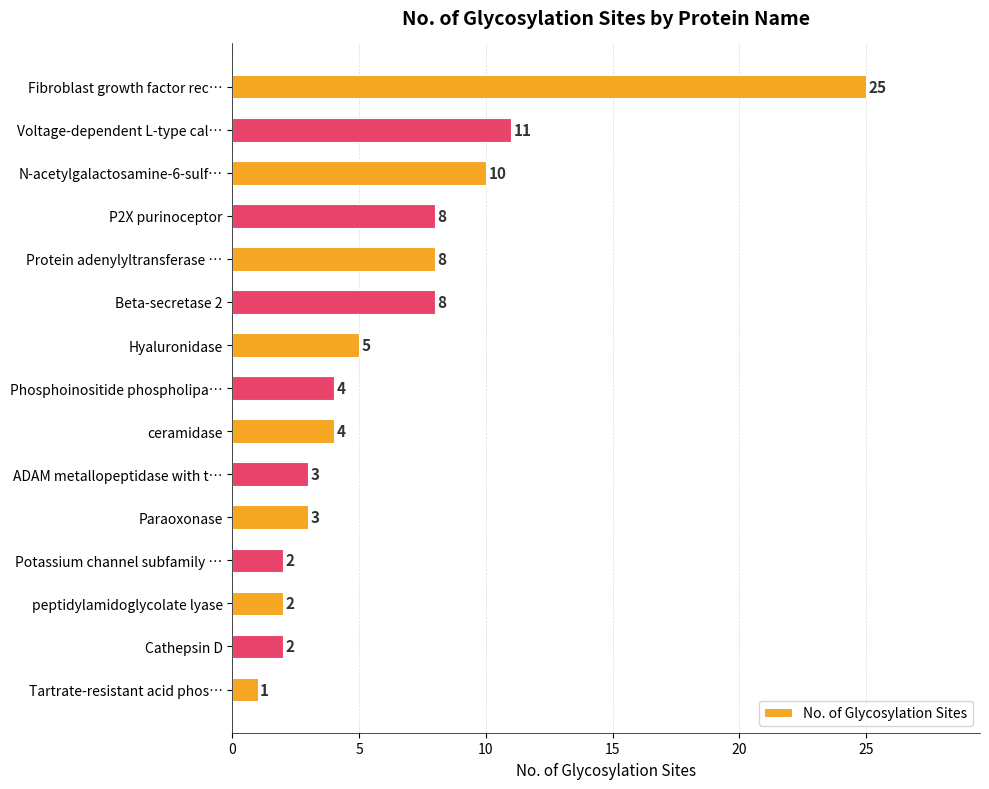

What is the smallest value displayed?

1